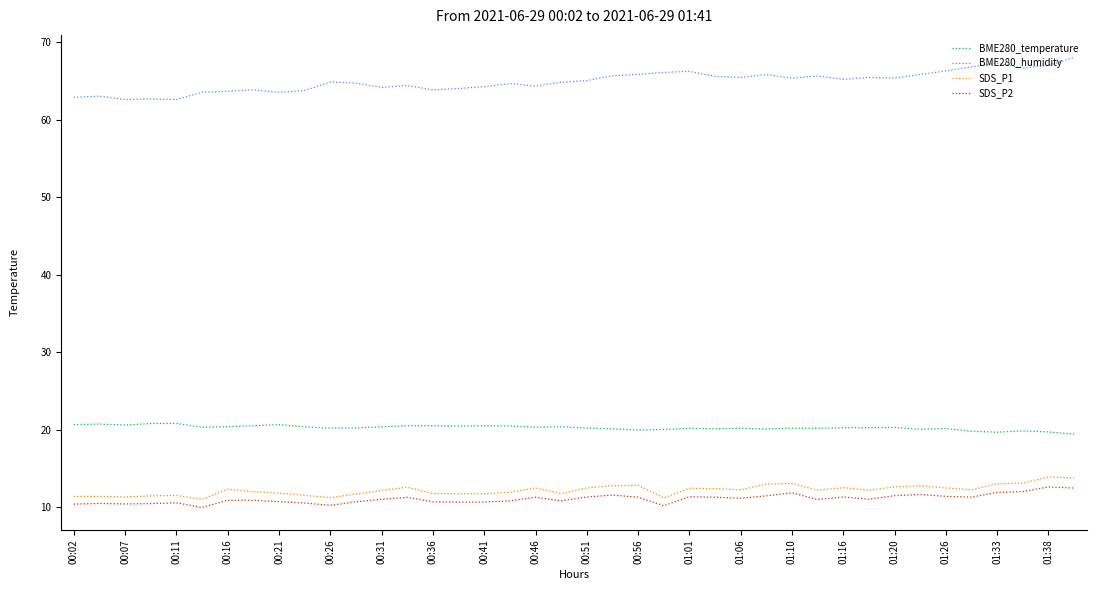

At how many categories does at least one series exceed 39?

40